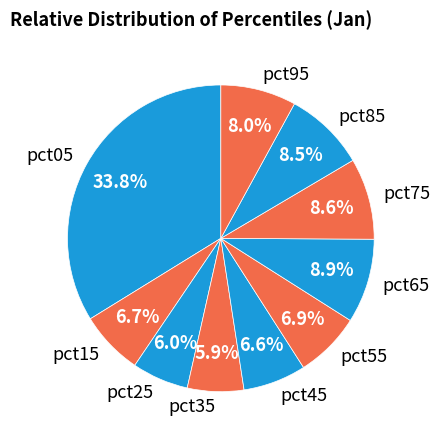

Does pct25 account for over 50% of the chart?

No